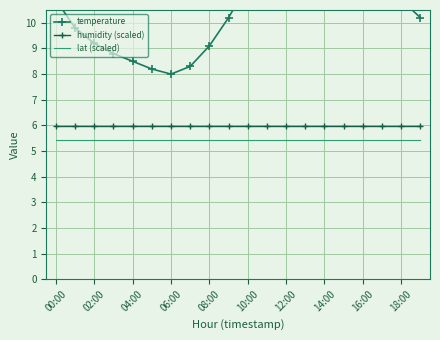

True or false: humidity (scaled) and lat (scaled) cross at least once.

False